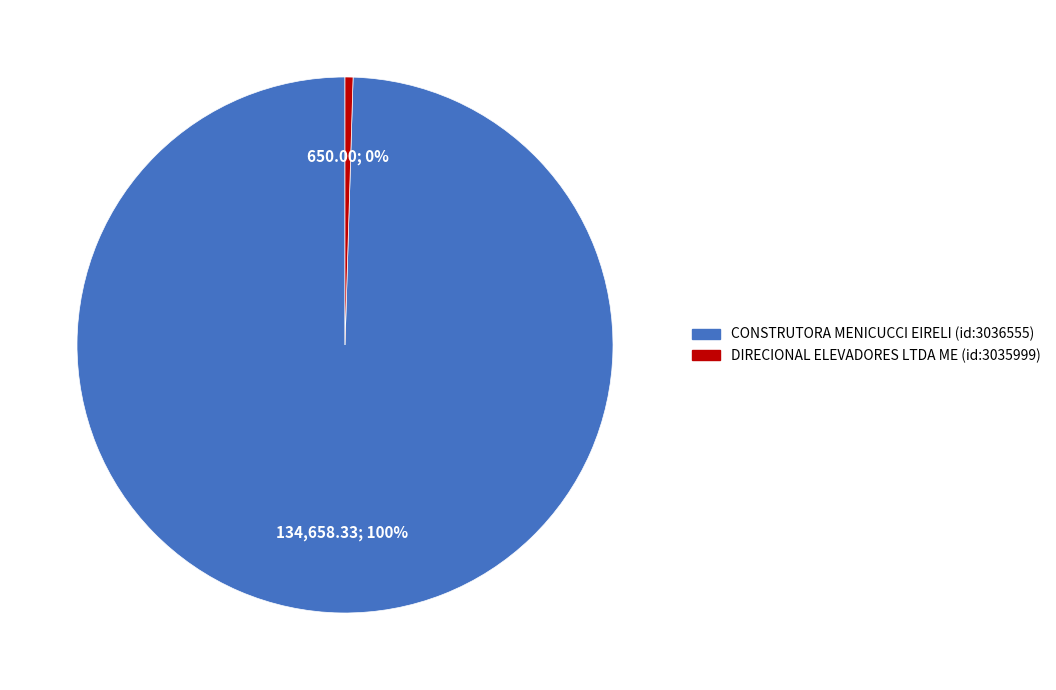

What is the ratio of the value at CONSTRUTORA MENICUCCI EIRELI (id:3036555) to the value at DIRECIONAL ELEVADORES LTDA ME (id:3035999)?

207.2